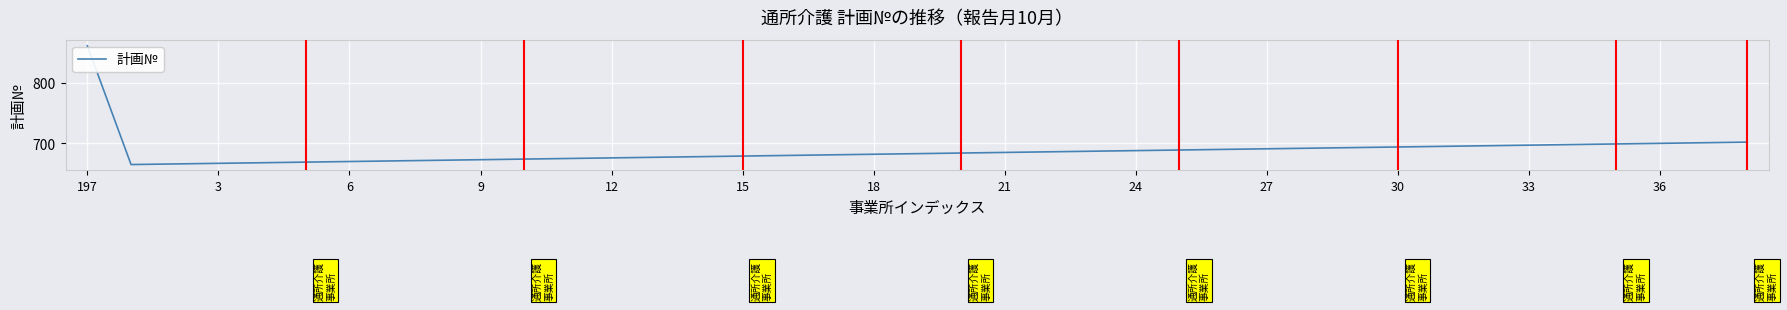

How many lines are shown in the chart?

1